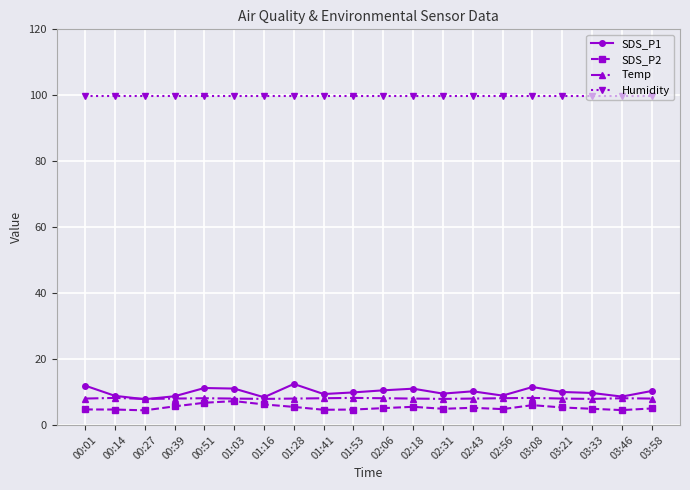

What is the difference between the maximum and minimum values in the SDS_P1 series?

4.6